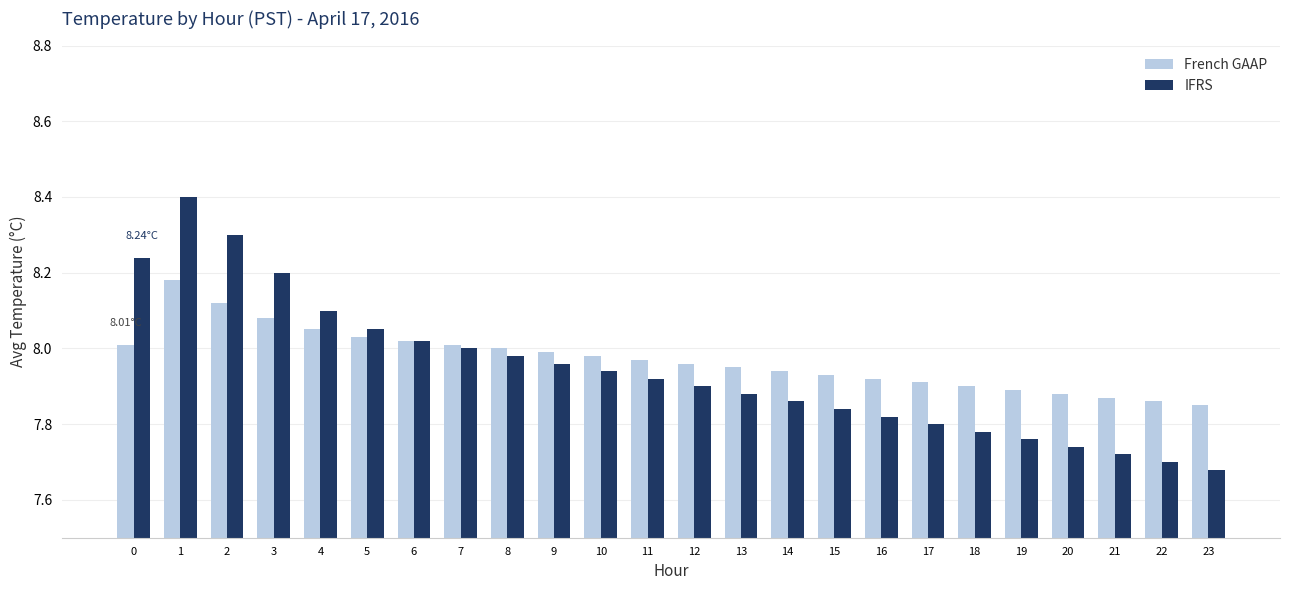

Rank the series at 16 from highest to lowest value.

French GAAP, IFRS